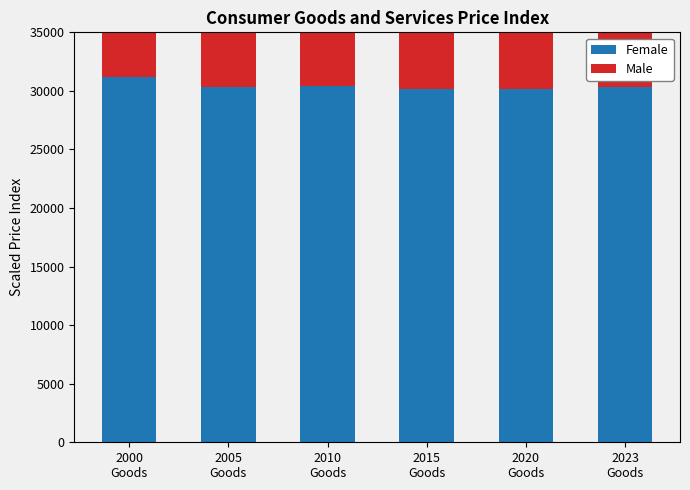

What is the sum of the Female values at 2000
Goods and 2015
Goods?

61320